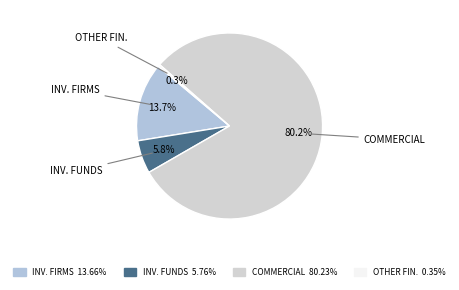

What is the total percentage of COMMERCIAL and INV. FIRMS?

93.9%